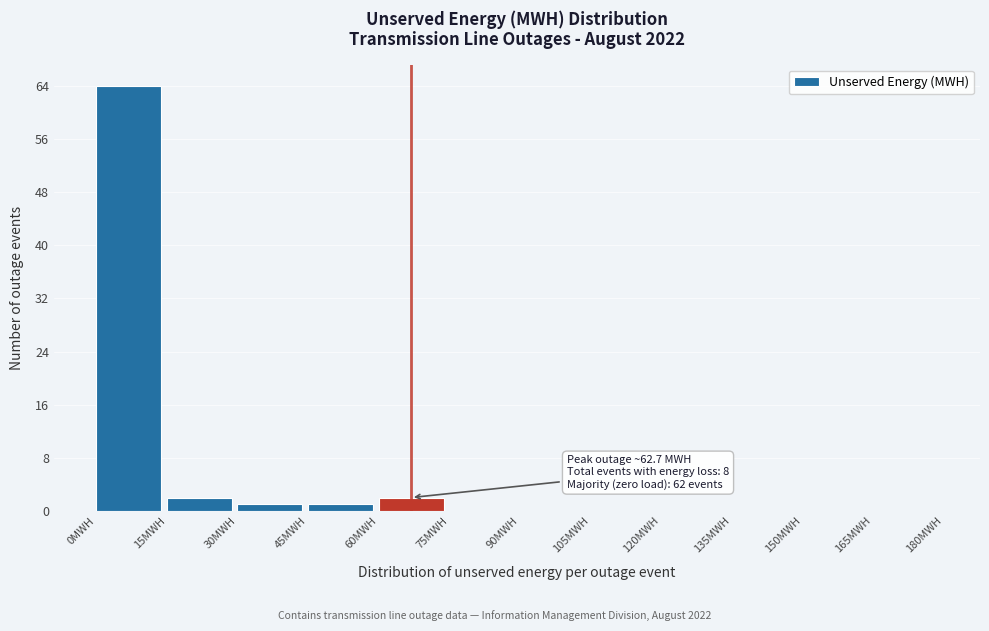

Over which range of the x-axis is the bar tallest?

0 to 15